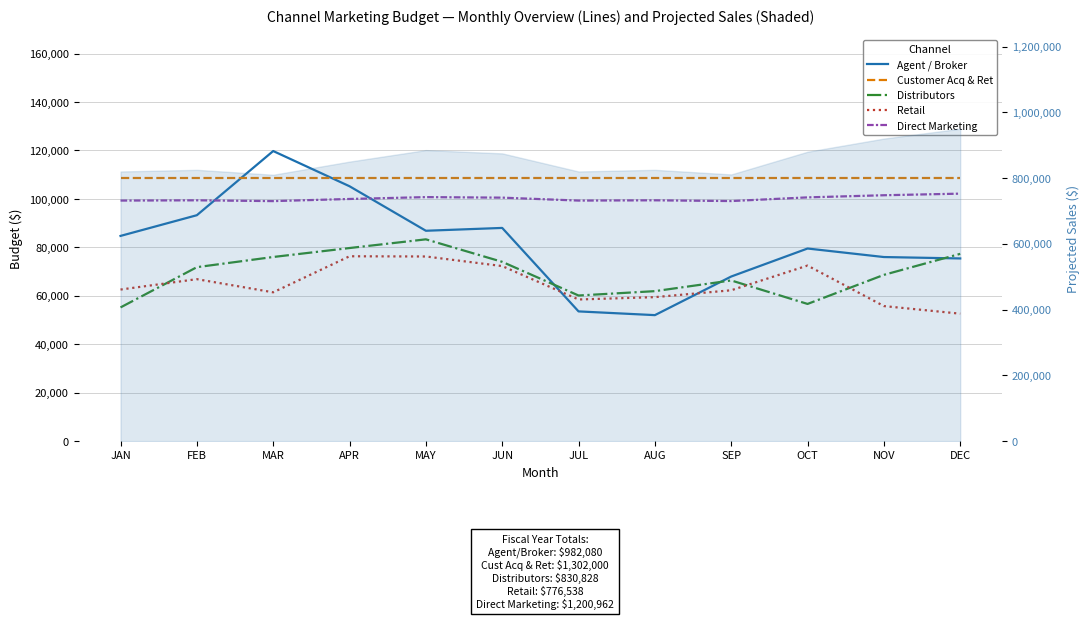

Is this an area chart (filled region under the line)?

No